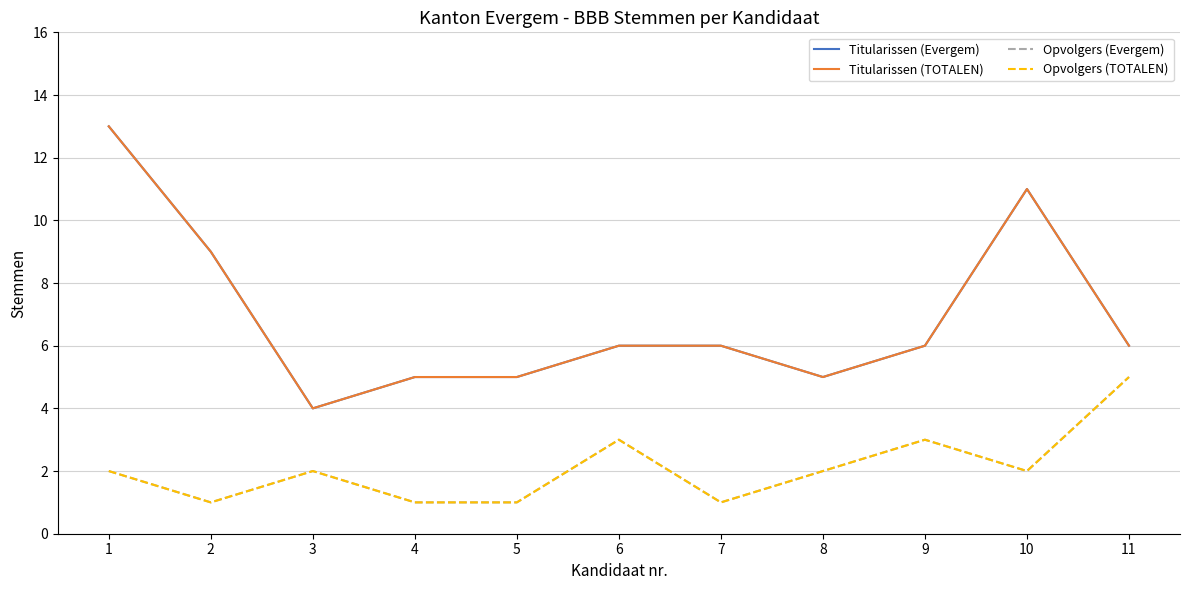

Which series changed the most between 3 and 11?

Opvolgers (Evergem)